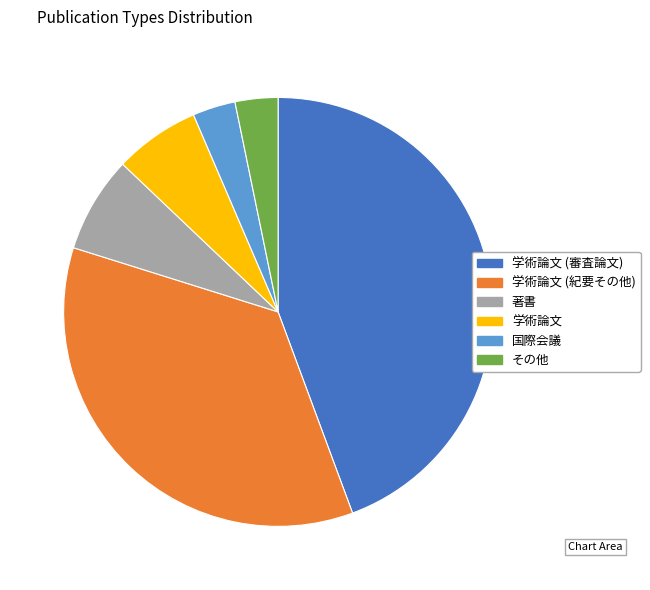

Is 国際会議 the majority of the pie?

No